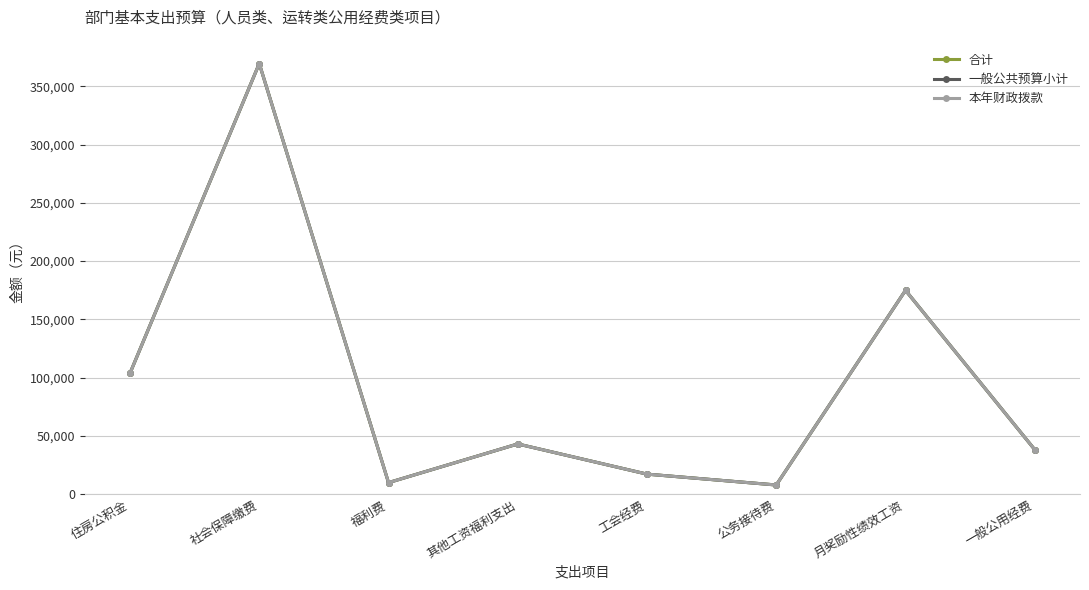

What is the difference between the 一般公共预算小计 values at 月奖励性绩效工资 and 住房公积金?

71081.3